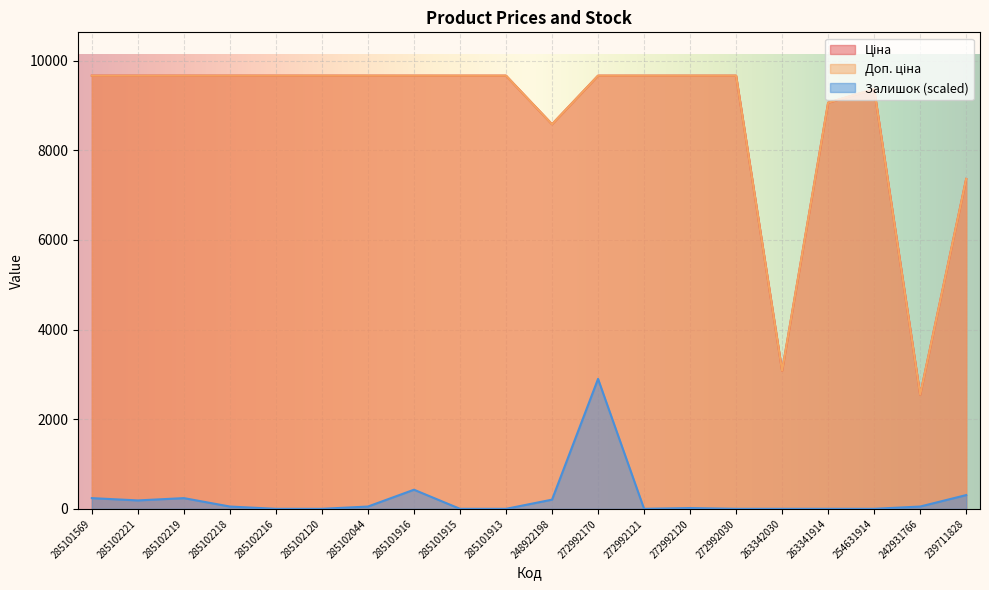

What is the sum of all Ціна values?

175298.2